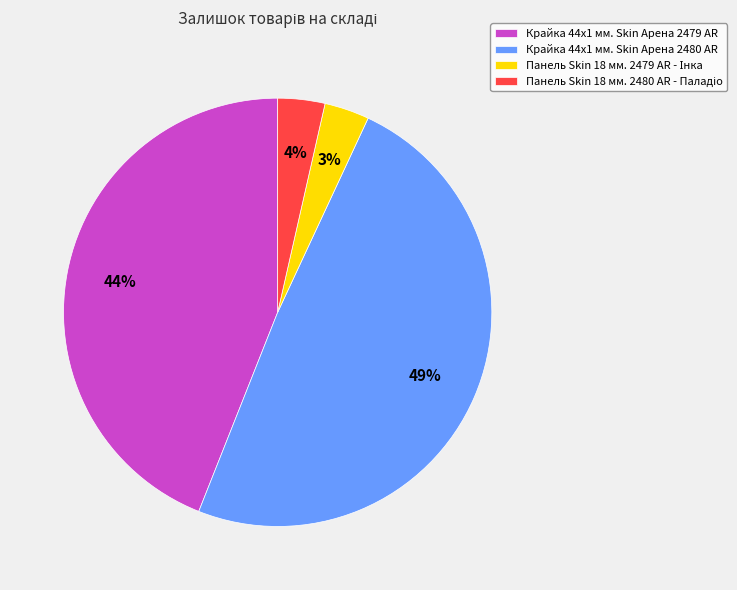

Is it true that Крайка 44x1 мм. Skin Арена 2479 AR is 52% of the pie?

False